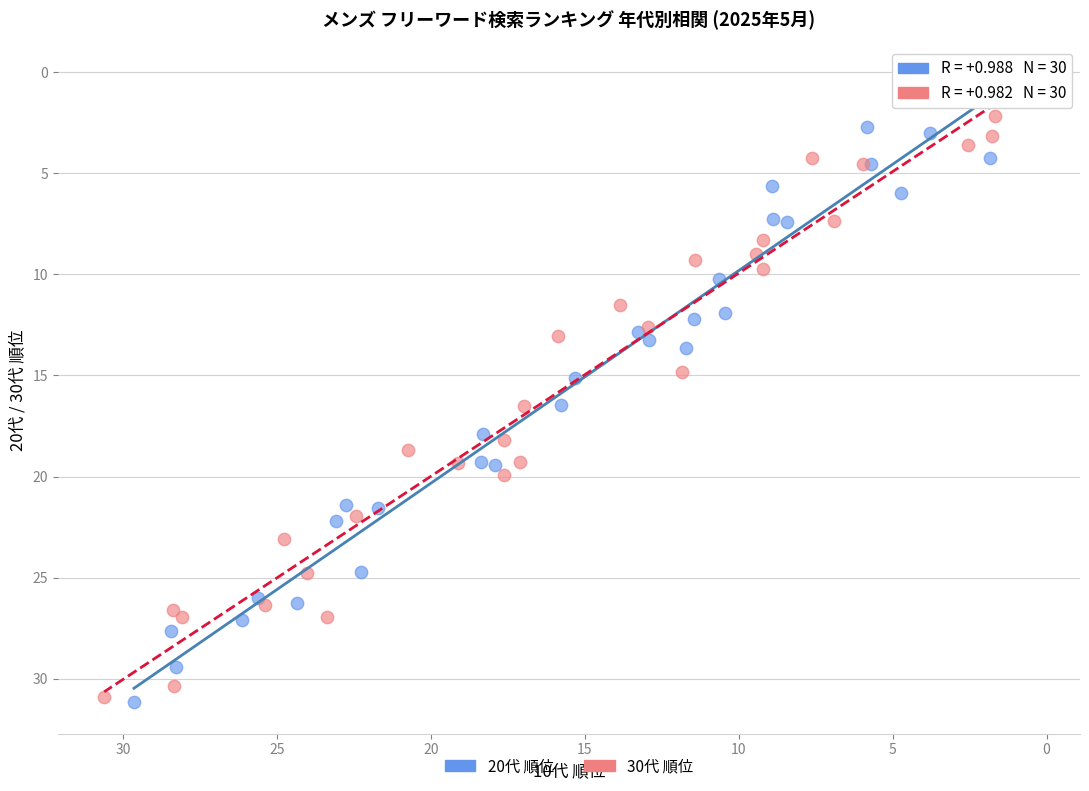

Which series has the widest spread of Y values?

20代 順位